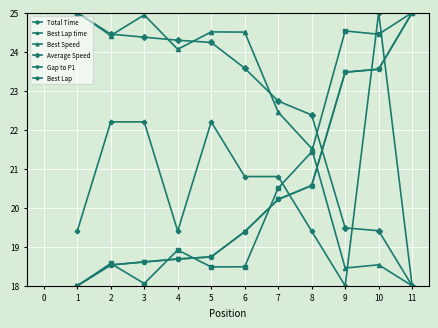

After their last crossing, which series has the higher values: Average Speed or Best Lap?

Best Lap